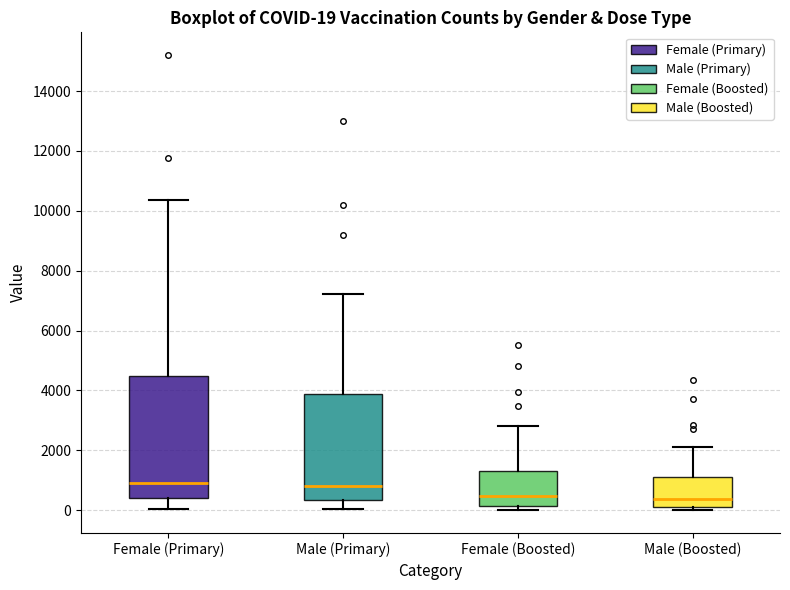

Comparing the boxes themselves (not the whiskers), which one is the tallest?

Female (Primary)